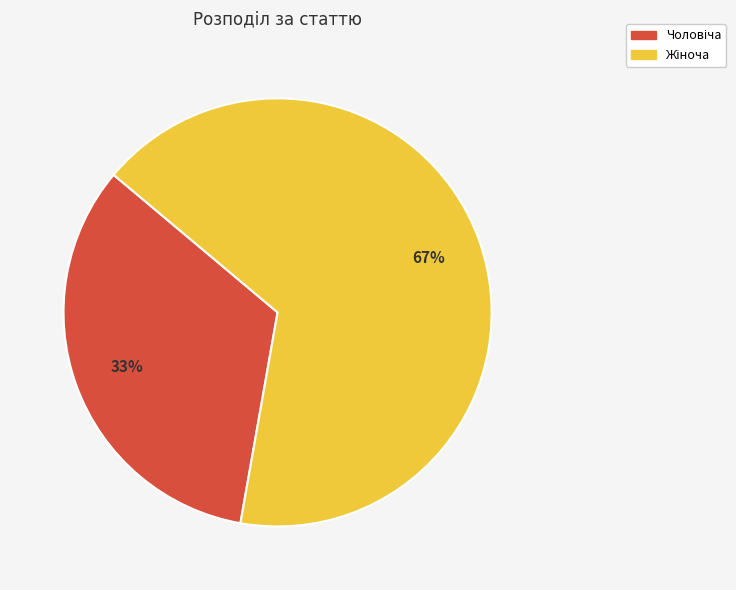

Does any single category account for the majority?

Yes